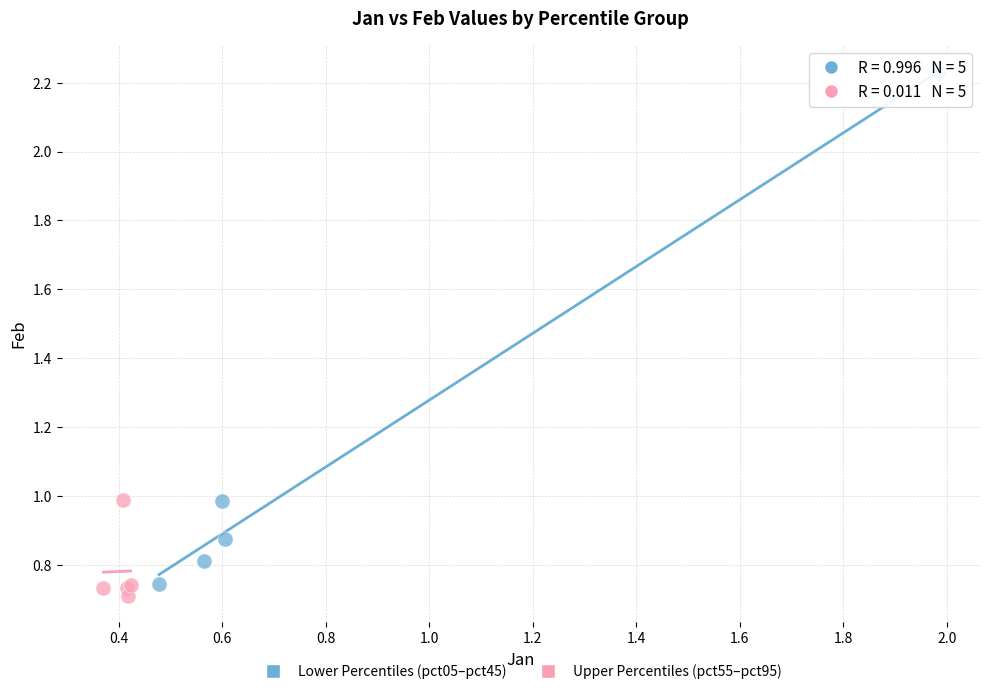

What are all the series names shown in the legend?

Lower Percentiles (pct05–pct45), Upper Percentiles (pct55–pct95)